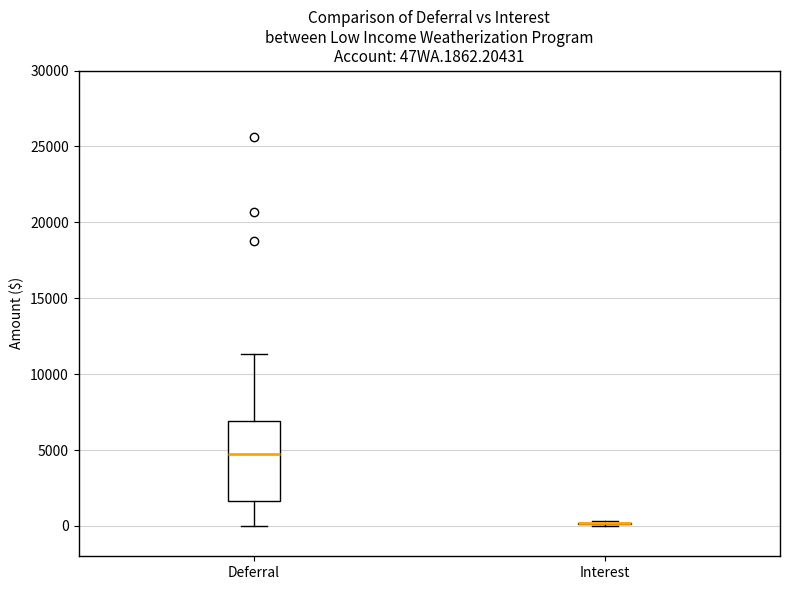

Reading left to right, read every box against the y-axis: the position of its median line, the range the box covers, and the ends of its whiskers. The values are not printed on the chart, so give them approximately, as read against the axis.

Deferral: median 5000, box 1500 to 7000, whiskers 0 to 11500
Interest: box collapsed to a line at 0, whiskers 0 to 500